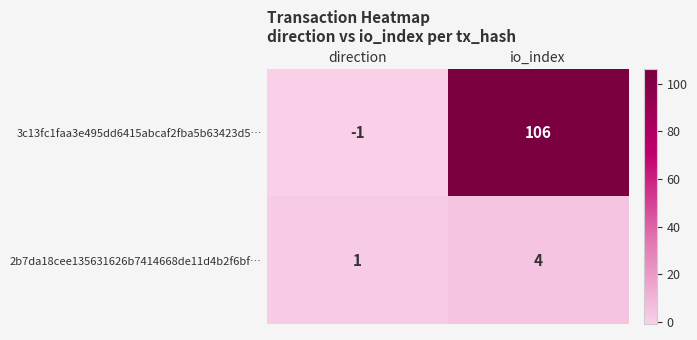

Which category has the lowest value in the 2b7da18cee135631626b7414668de11d4b2f6bf… series?

direction